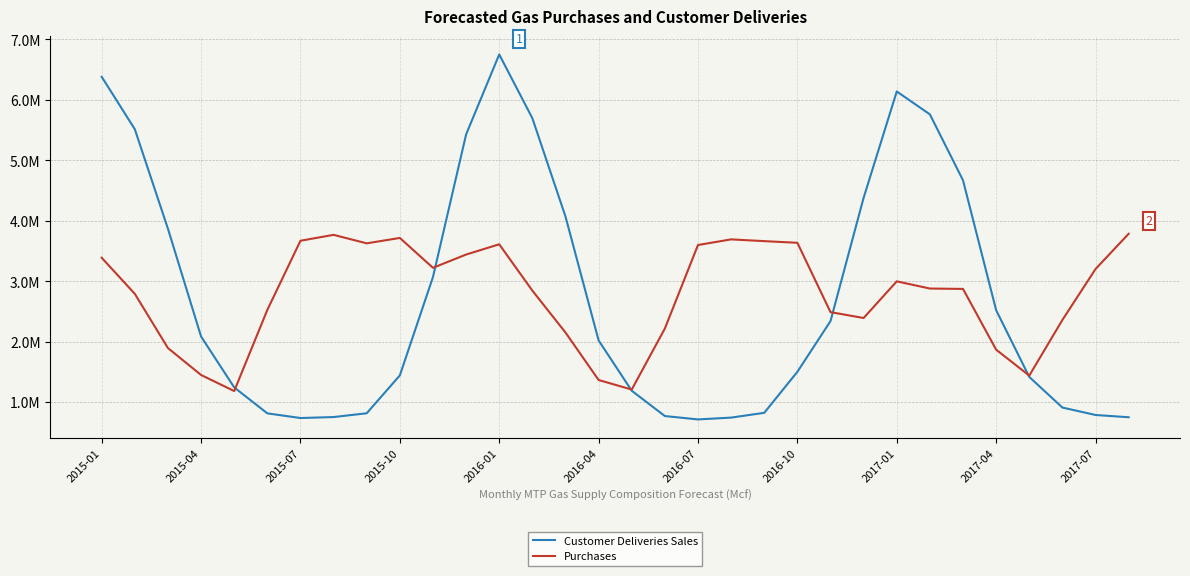

At which category is the sum across all series the highest?

2016-01